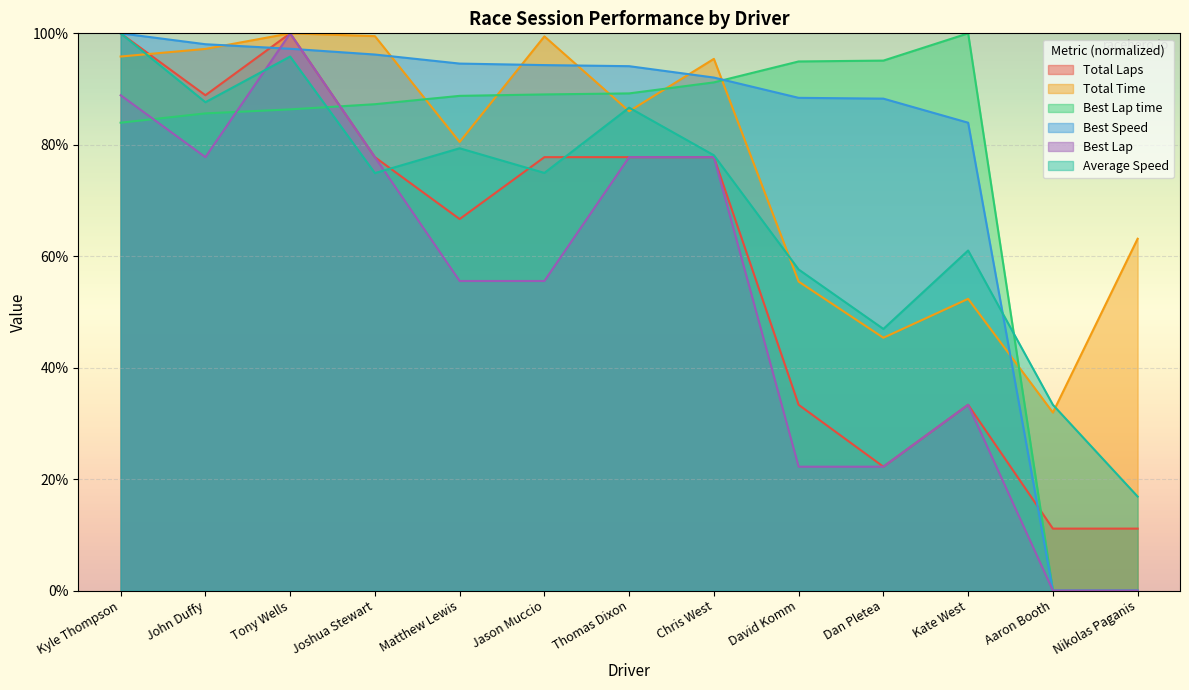

Is the value of Total Laps at Joshua Stewart greater than the value of Average Speed at Kate West?

Yes